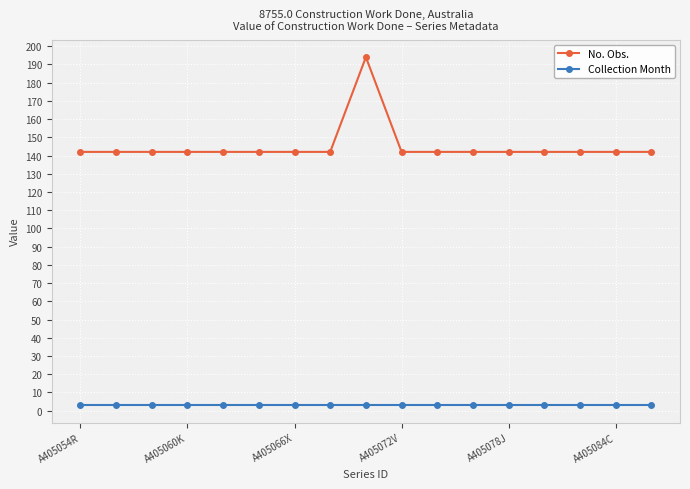

What is the sum of all No. Obs. values?

2466